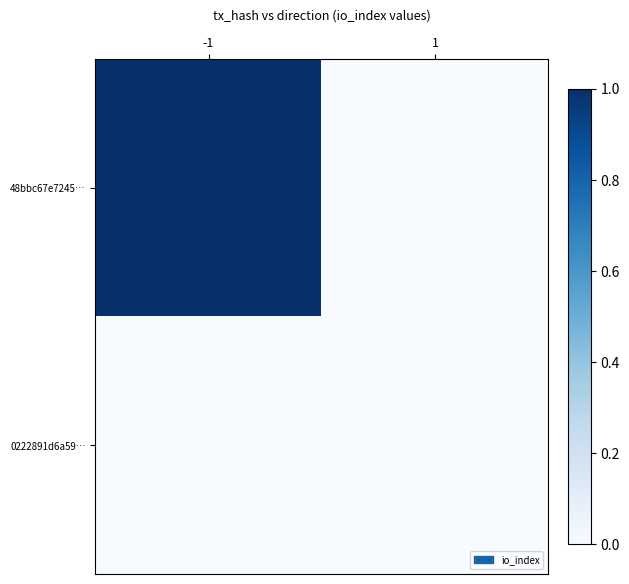

Reading left to right, transcribe all the data shown in this chart.

48bbc67e7245…: -1=1	1=0
0222891d6a59…: -1=0	1=0